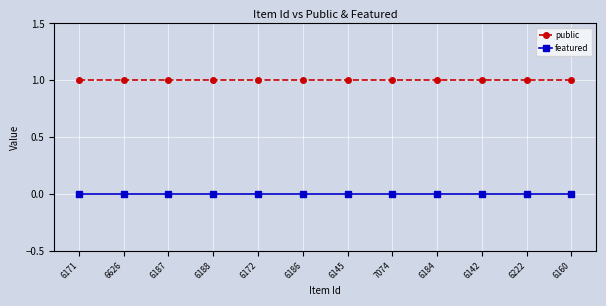

What are all the series names shown in the legend?

public, featured